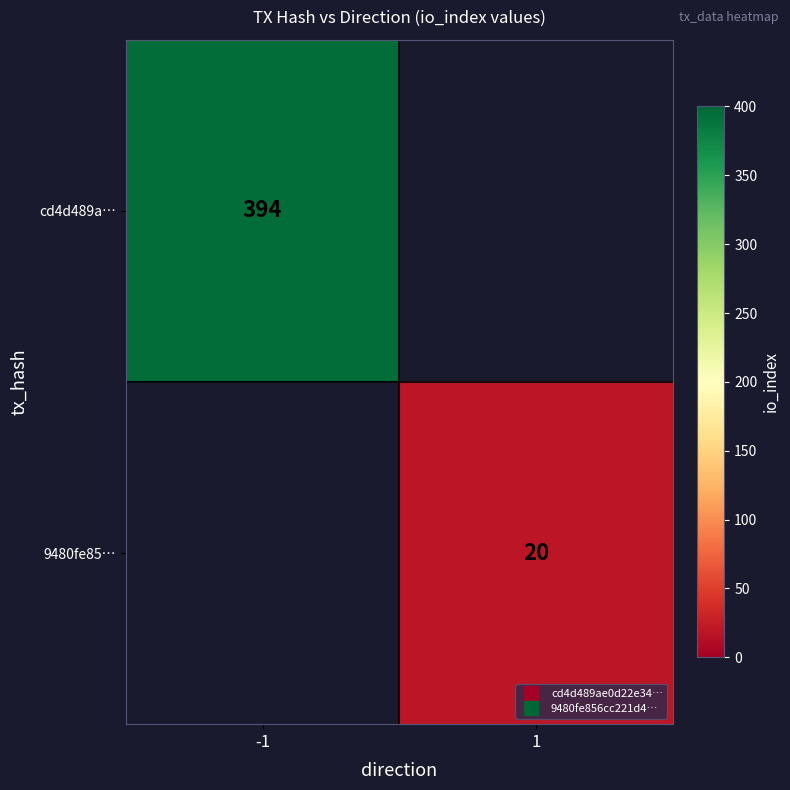

Is the value of 9480fe85… at -1 greater than the value of cd4d489a… at -1?

No